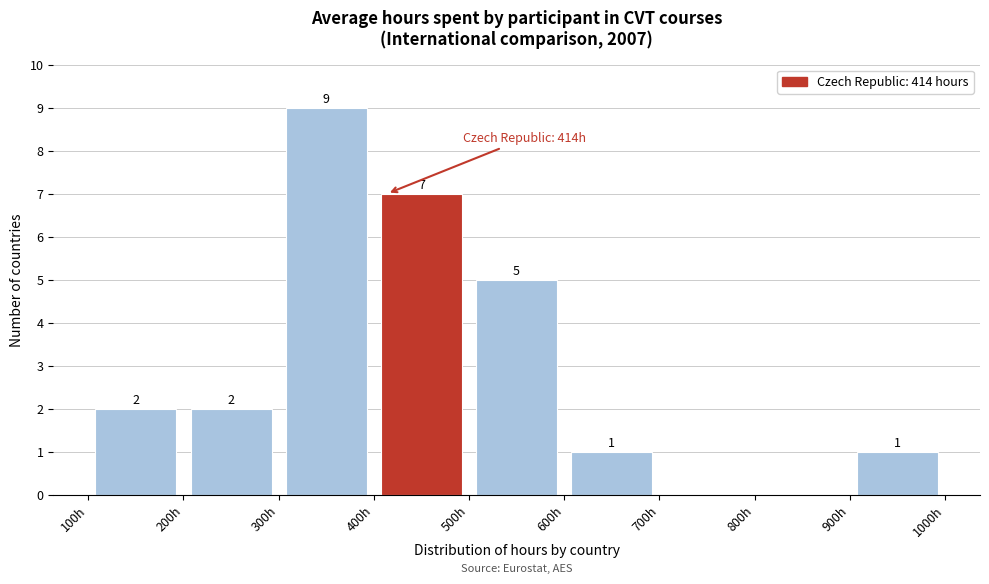

Over which range of the x-axis is the bar tallest?

300 to 400